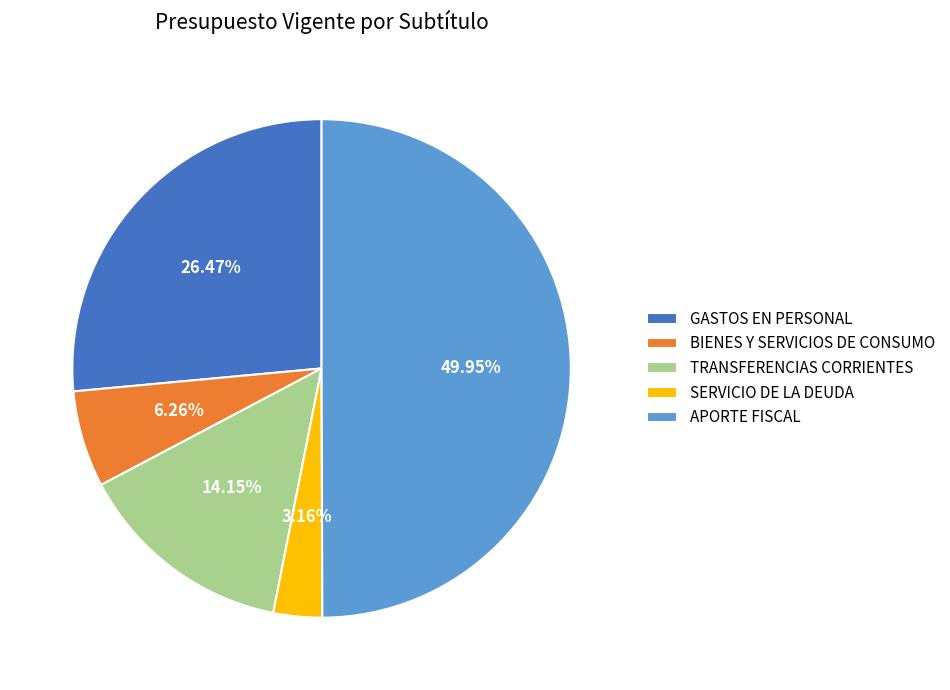

To the nearest percent, what percentage of the pie is TRANSFERENCIAS CORRIENTES?

14%